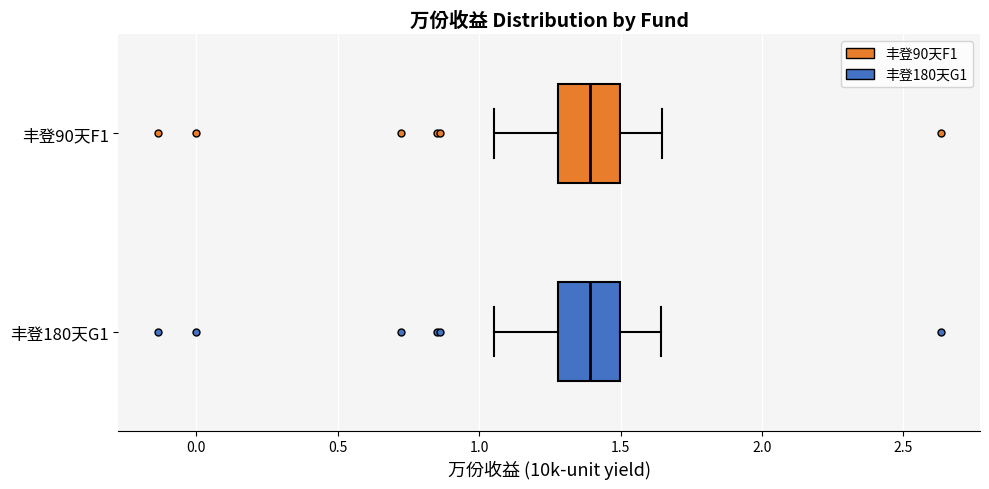

Reading bottom to top, transcribe this box plot: for each box, give where its median line is, the range the box spans, and where its two whiskers end, as read against the x-axis. The values are not printed on the chart, so give them approximately, as read against the axis.

丰登180天G1: median 1.40, box 1.30 to 1.50, whiskers 1.05 to 1.65
丰登90天F1: median 1.40, box 1.30 to 1.50, whiskers 1.05 to 1.65